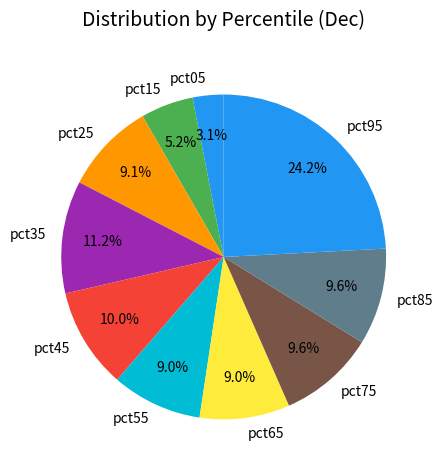

Is there any slice that represents more than half of the pie?

No